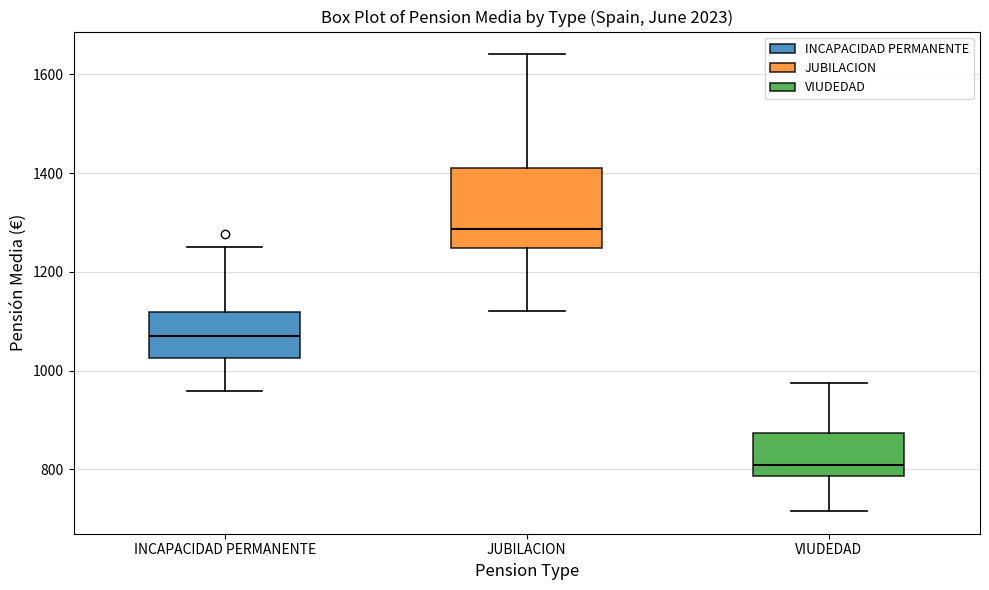

Reading left to right, transcribe this box plot: for each box, give where its median line is, the range the box spans, and where its two whiskers end, as read against the y-axis. The values are not printed on the chart, so give them approximately, as read against the axis.

INCAPACIDAD PERMANENTE: median 1080, box 1020 to 1120, whiskers 960 to 1260
JUBILACION: median 1280, box 1240 to 1420, whiskers 1120 to 1640
VIUDEDAD: median 800, box 780 to 880, whiskers 720 to 980